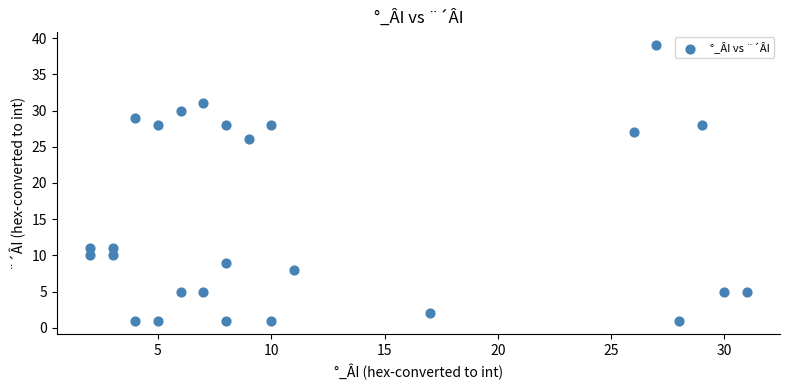

What is the range of Y values (max minus min)?

38